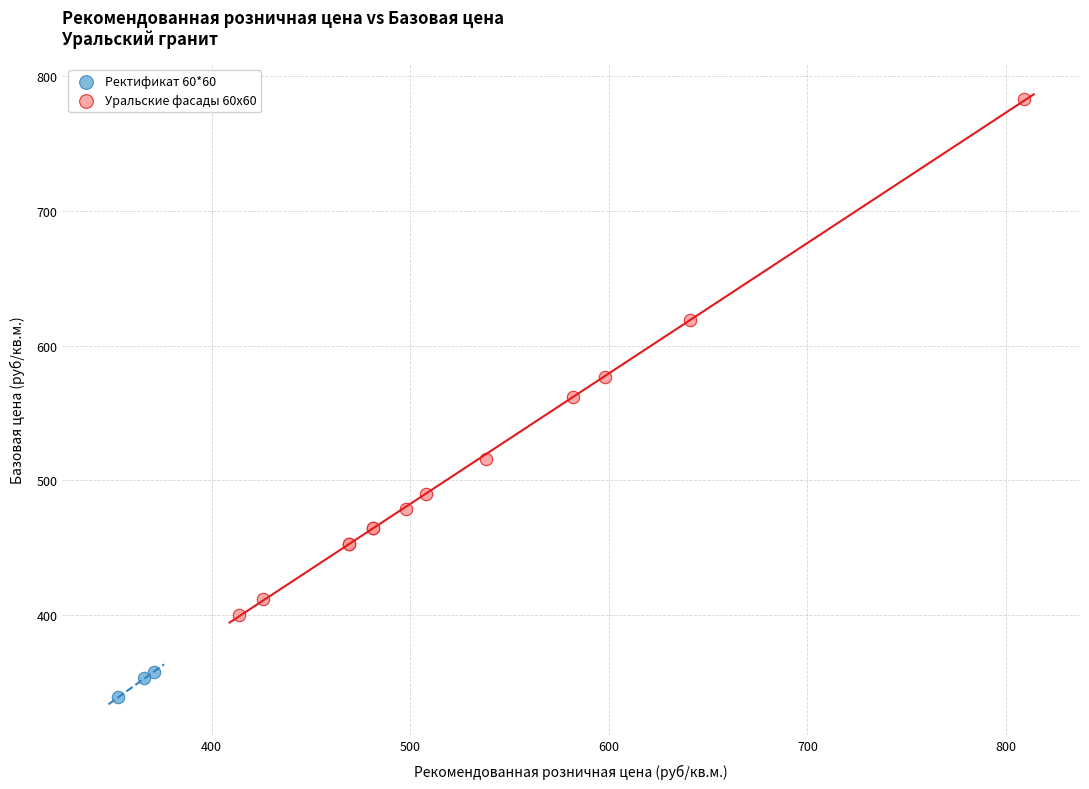

Which series reaches the minimum Y coordinate?

Ректификат 60*60